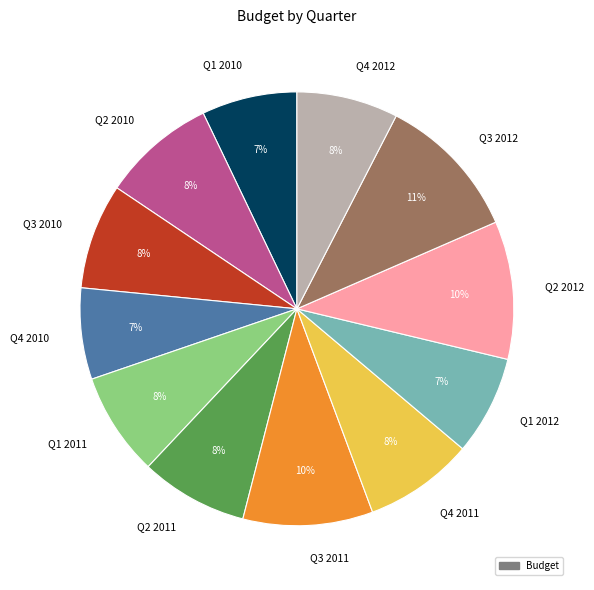

Which slice is the largest?

Q3 2012